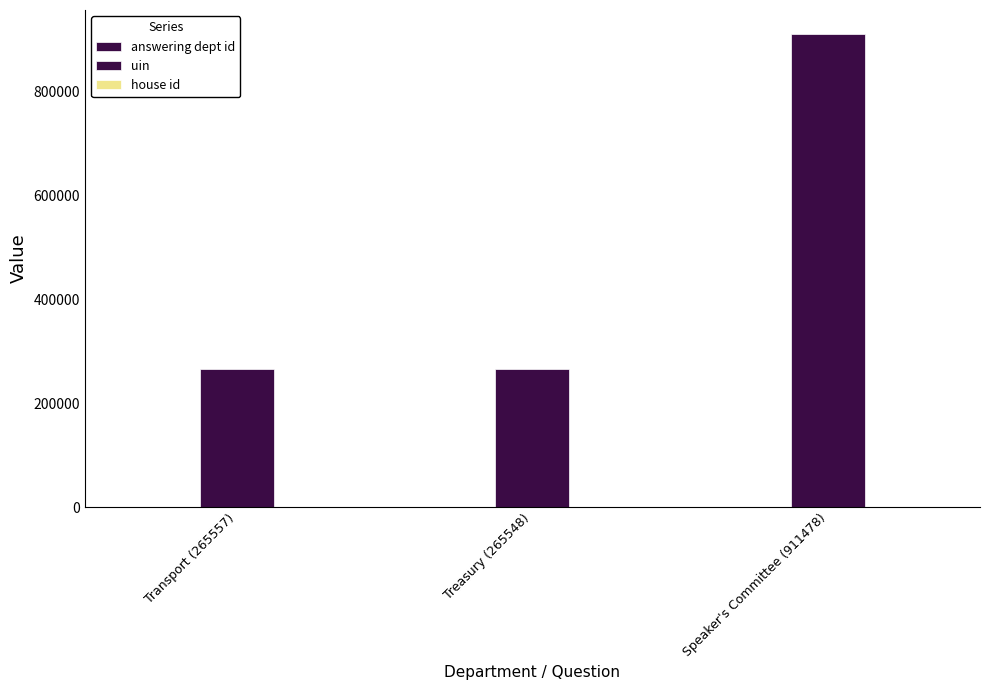

At Treasury (265548), list the series in order from smallest to largest.

house id, answering dept id, uin